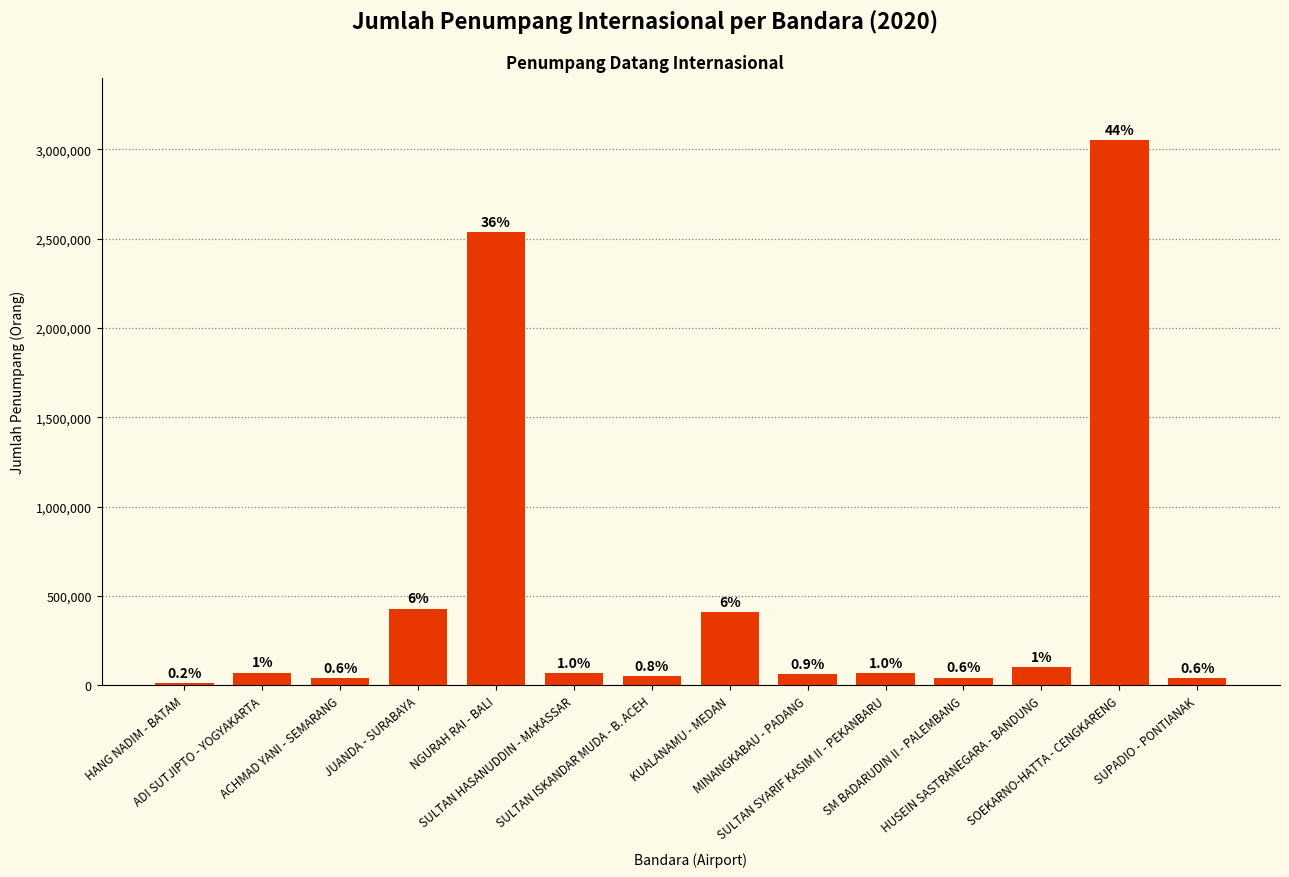

What is the approximate value at SOEKARNO-HATTA - CENGKARENG, to the nearest 10?

3053820